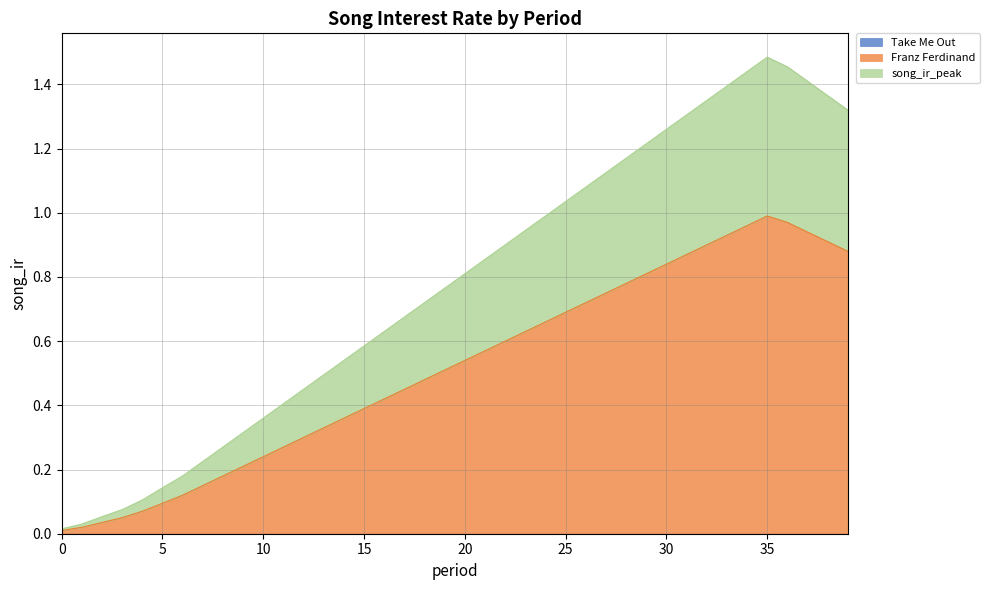

True or false: Franz Ferdinand and song_ir_peak cross at least once.

False